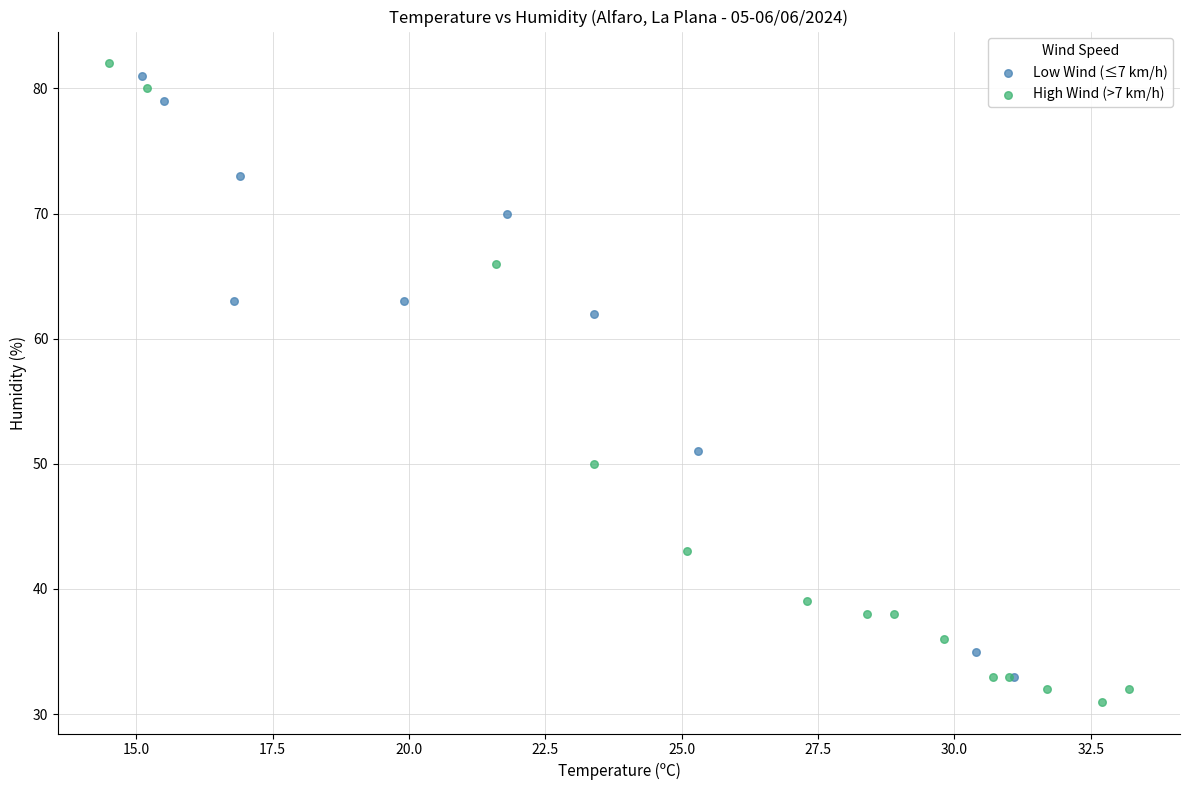

What are all the series names shown in the legend?

Low Wind (≤7 km/h), High Wind (>7 km/h)